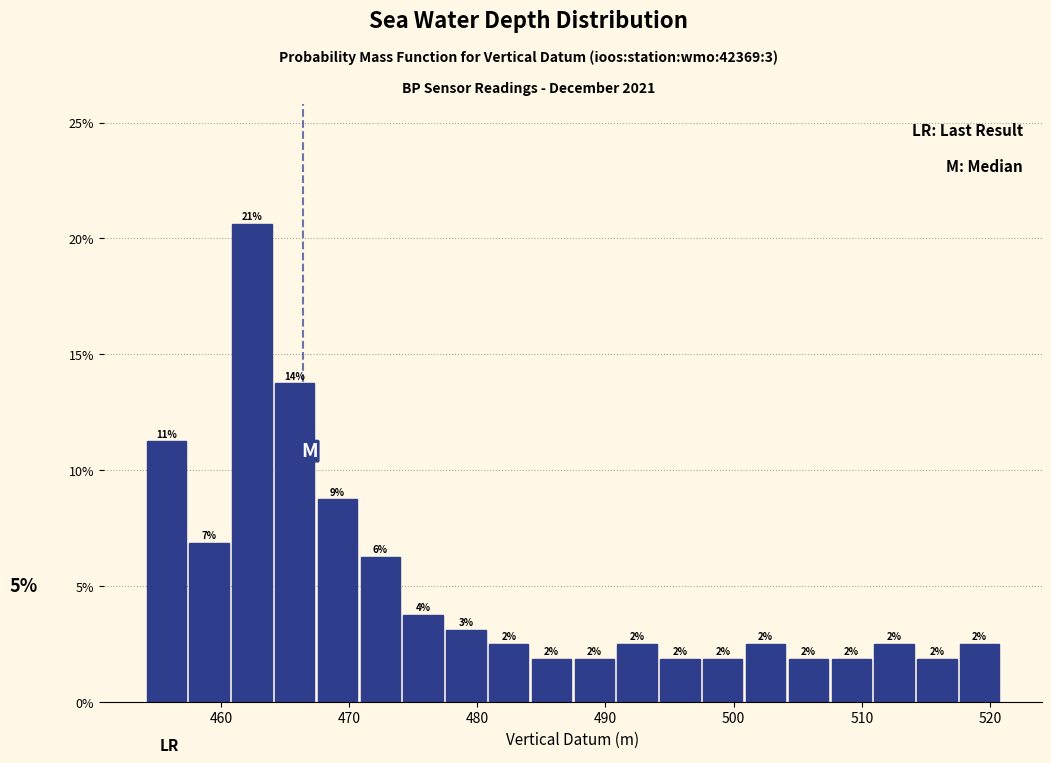

Read against the x-axis, roughly where is the centre of the tallest bar?

462